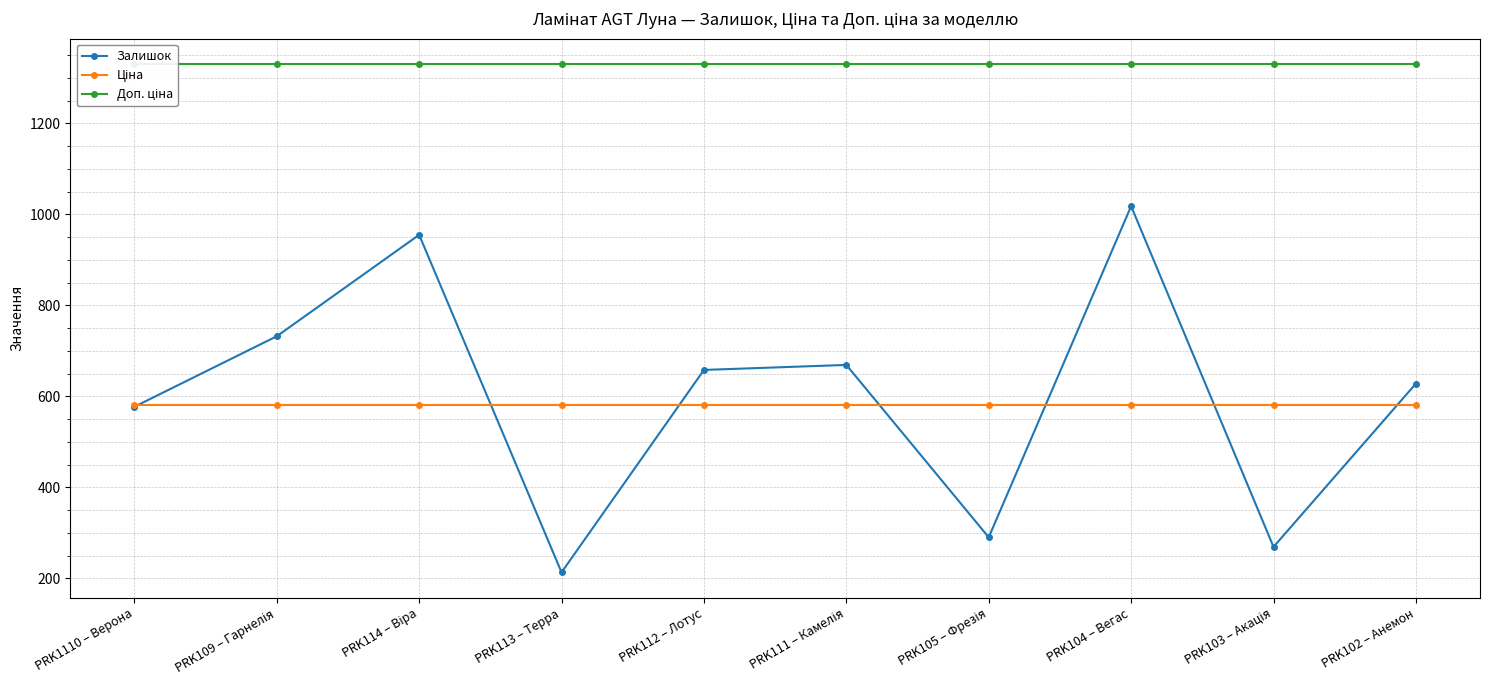

Where is the first local maximum for Залишок?

PRK114 – Віра